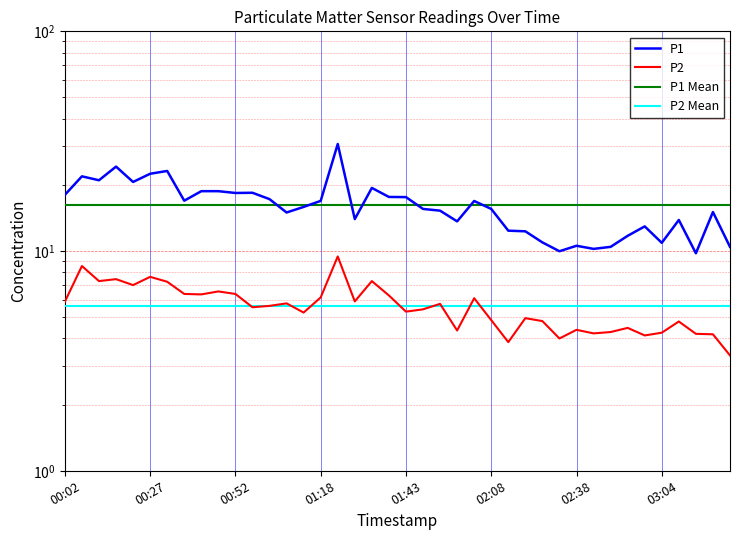

Reading left to right, what are all the values shown in this chart?

P1: 00:02=18.0	00:07=21.9	00:12=21.0	00:17=24.2	00:22=20.6	00:27=22.5	00:32=23.1	00:37=16.9	00:42=18.7	00:47=18.7	00:52=18.4	00:57=18.4	01:03=17.2	01:08=15.0	01:13=15.9	01:18=16.9	01:23=30.7	01:28=14.0	01:33=19.4	01:38=17.6	01:43=17.6	01:48=15.6	01:53=15.3	01:58=13.7	02:03=16.9	02:08=15.6	02:13=12.4	02:18=12.3	02:28=10.9	02:33=10.0	02:38=10.6	02:44=10.2	02:49=10.4	02:54=11.7	02:59=12.9	03:04=10.9	03:09=13.8	03:14=9.8	03:19=15.1	03:24=10.4
P2: 00:02=5.9	00:07=8.6	00:12=7.3	00:17=7.5	00:22=7.0	00:27=7.6	00:32=7.2	00:37=6.4	00:42=6.3	00:47=6.5	00:52=6.4	00:57=5.5	01:03=5.6	01:08=5.8	01:13=5.2	01:18=6.2	01:23=9.4	01:28=5.9	01:33=7.3	01:38=6.3	01:43=5.3	01:48=5.4	01:53=5.8	01:58=4.3	02:03=6.1	02:08=4.8	02:13=3.9	02:18=5.0	02:28=4.8	02:33=4.0	02:38=4.4	02:44=4.2	02:49=4.3	02:54=4.5	02:59=4.1	03:04=4.2	03:09=4.8	03:14=4.2	03:19=4.2	03:24=3.4